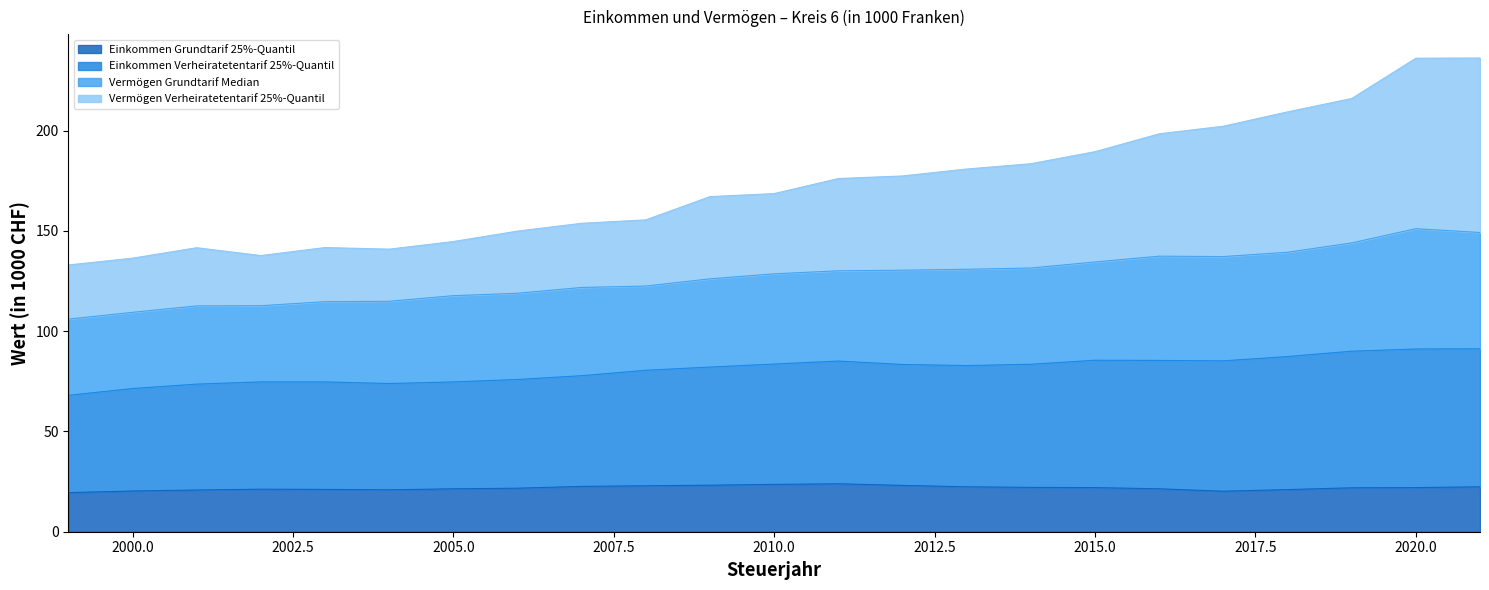

True or false: Einkommen Grundtarif 25%-Quantil and Vermögen Grundtarif Median cross at least once.

False